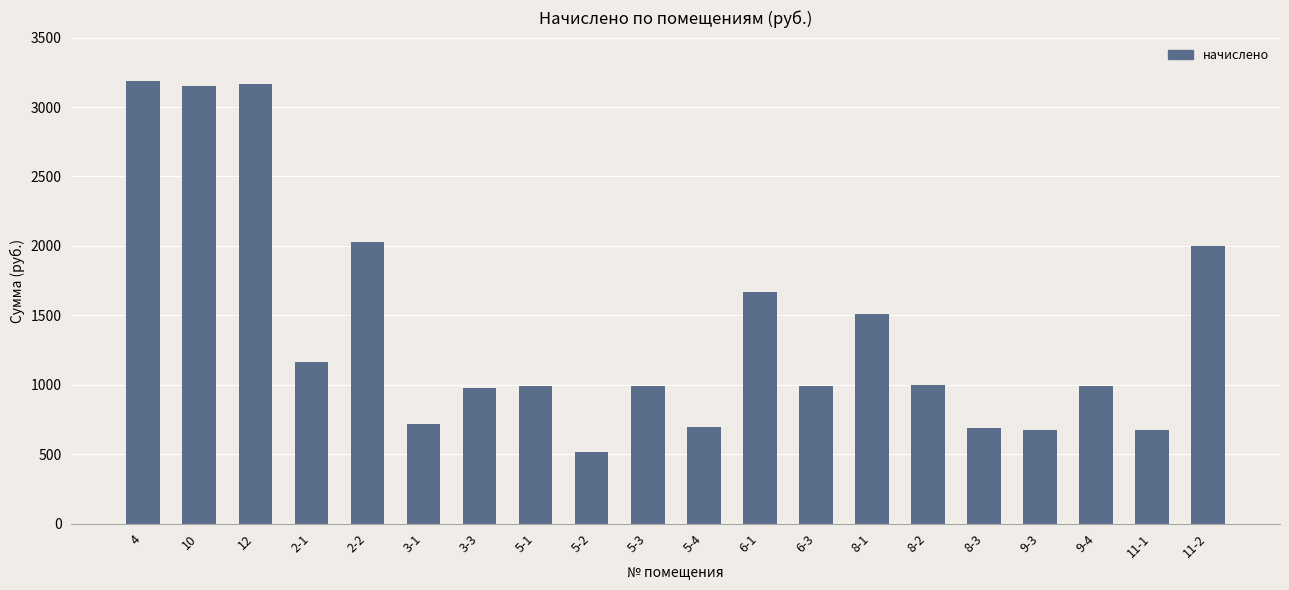

What is the label of the 12th bar from the left?

6-1